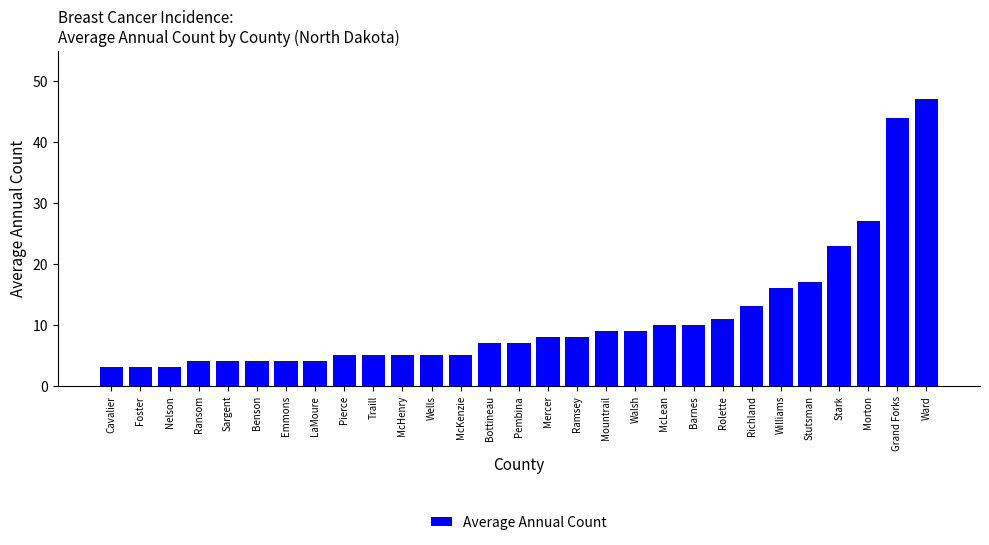

Does the chart contain stacked bars?

No